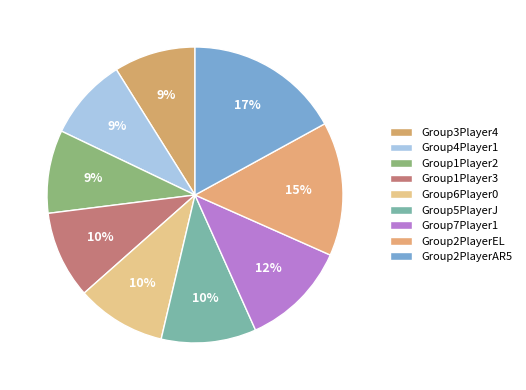

Is it true that Group3Player4 is 3% of the pie?

False